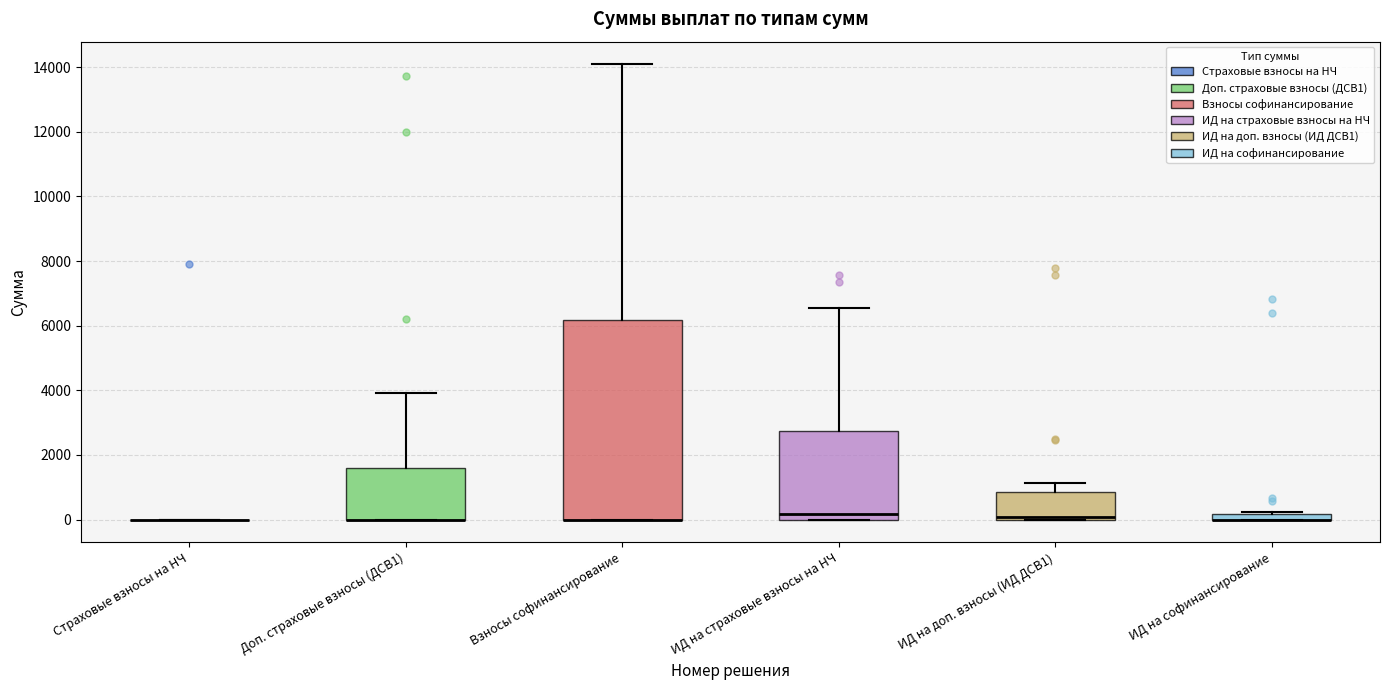

Comparing the boxes themselves (not the whiskers), which one is the tallest?

Взносы софинансирование